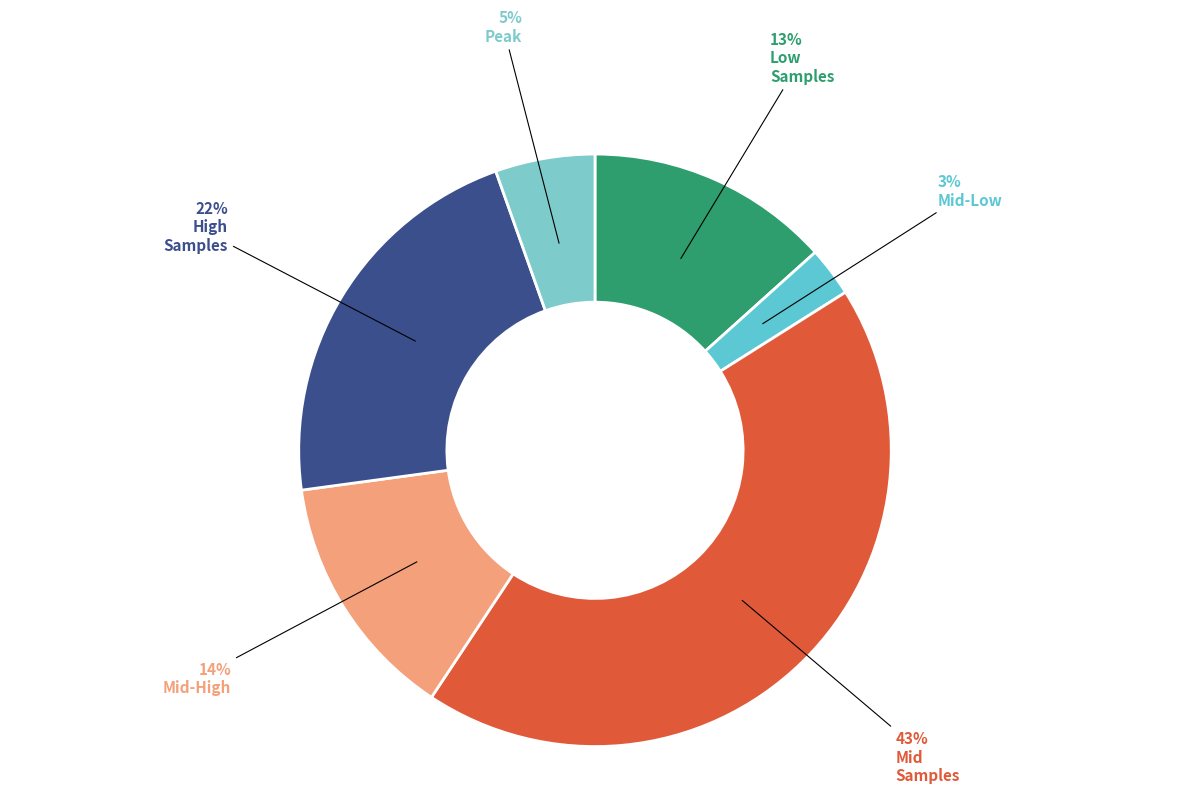

Is there any slice that represents more than half of the pie?

No